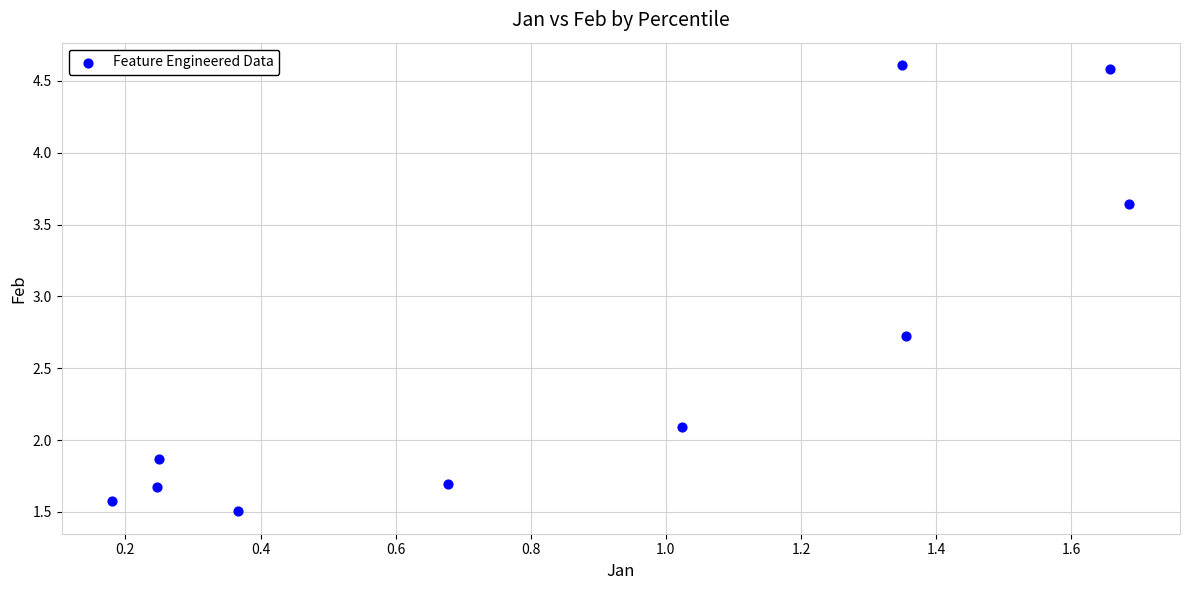

What Y value in the scatter plot is closest to 3?

2.7